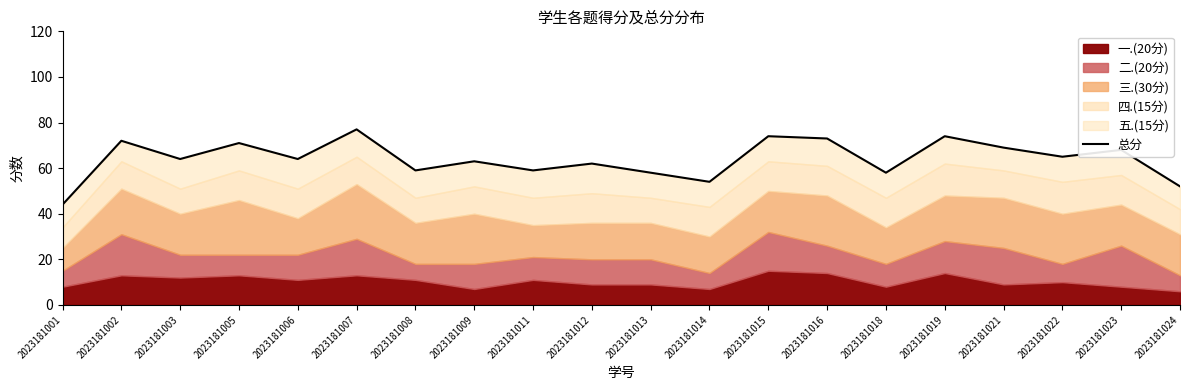

Reading left to right, transcribe all the data shown in this chart.

2023181001=44	2023181002=72	2023181003=64	2023181005=71	2023181006=64	2023181007=77	2023181008=59	2023181009=63	2023181011=59	2023181012=62	2023181013=58	2023181014=54	2023181015=74	2023181016=73	2023181018=58	2023181019=74	2023181021=69	2023181022=65	2023181023=68	2023181024=52